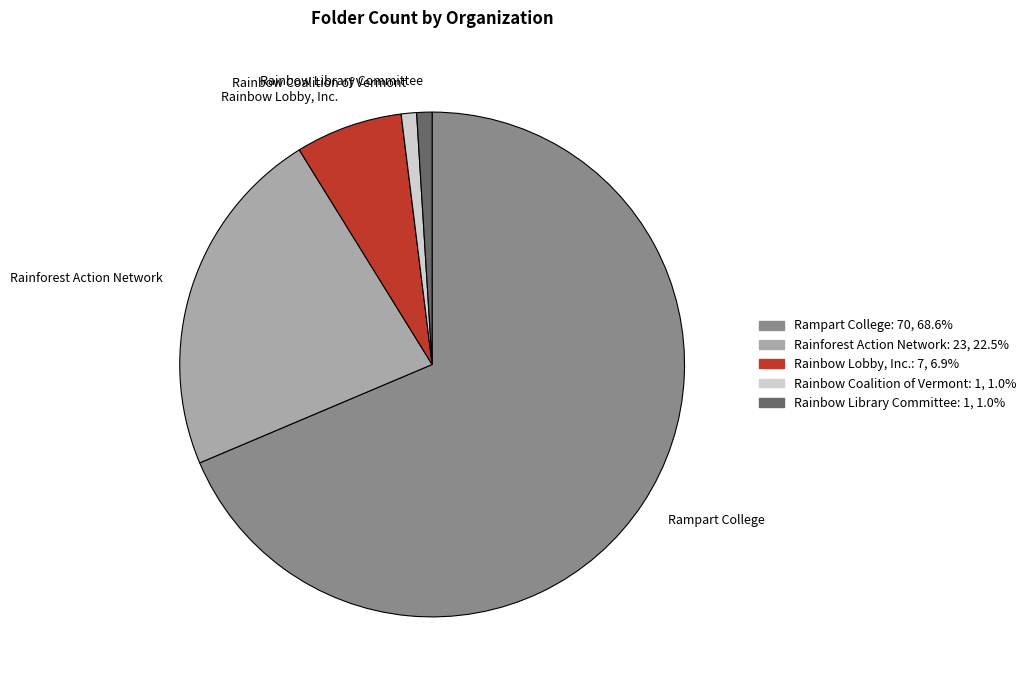

Which slice is the largest?

Rampart College